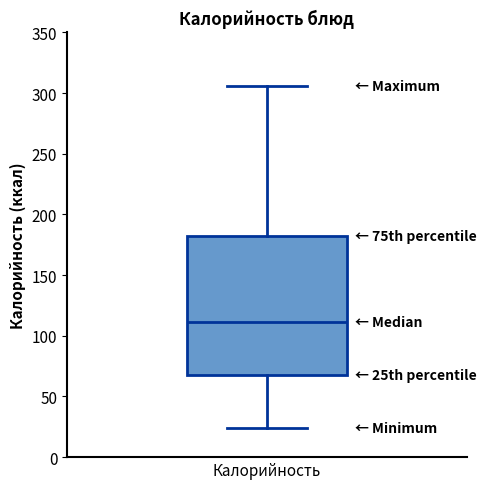

Read this box plot against the y-axis: the position of the median line, the range covered by the box, and the ends of both whiskers. The values are not printed on the chart, so give them approximately, as read against the axis.

median 110, box 70 to 180, whiskers 25 to 305